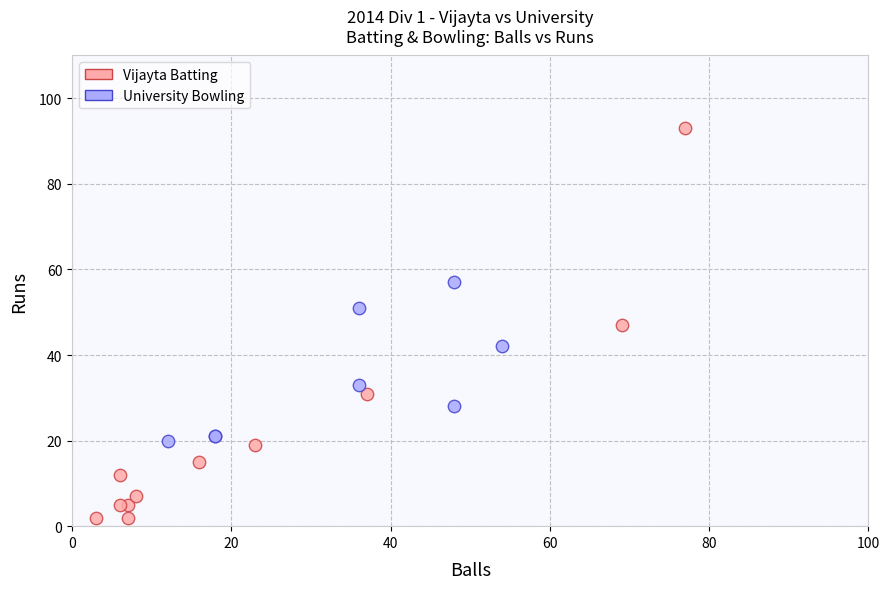

Which series contains the highest Y value?

Vijayta Batting